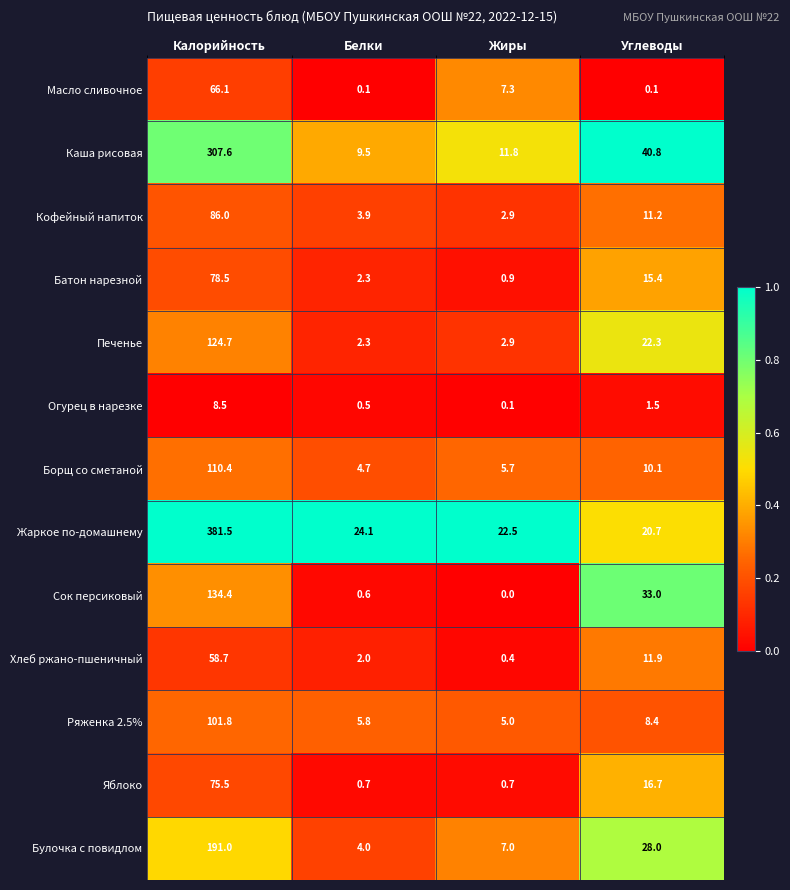

Which label corresponds to the smallest value in the chart?

Жиры